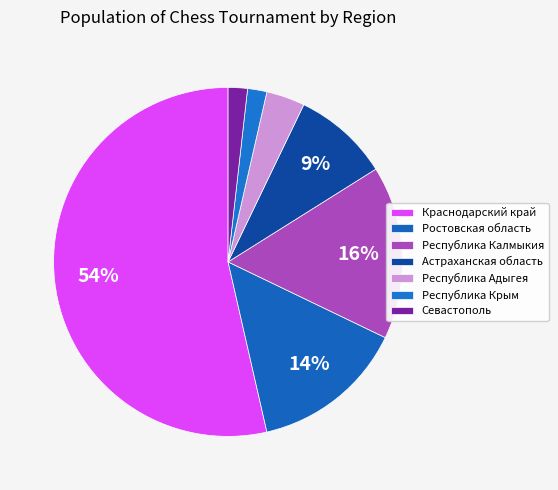

How many slices are in this pie chart?

7